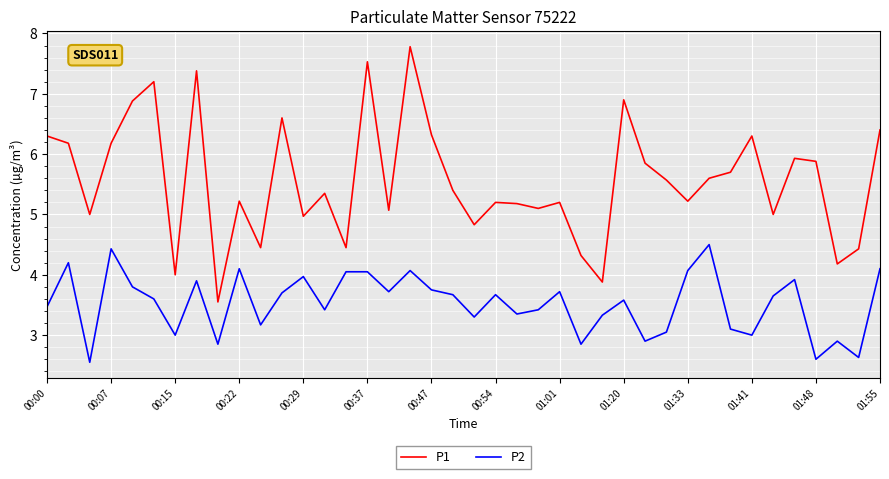

Rank the series by their maximum value, from highest to lowest.

P1, P2